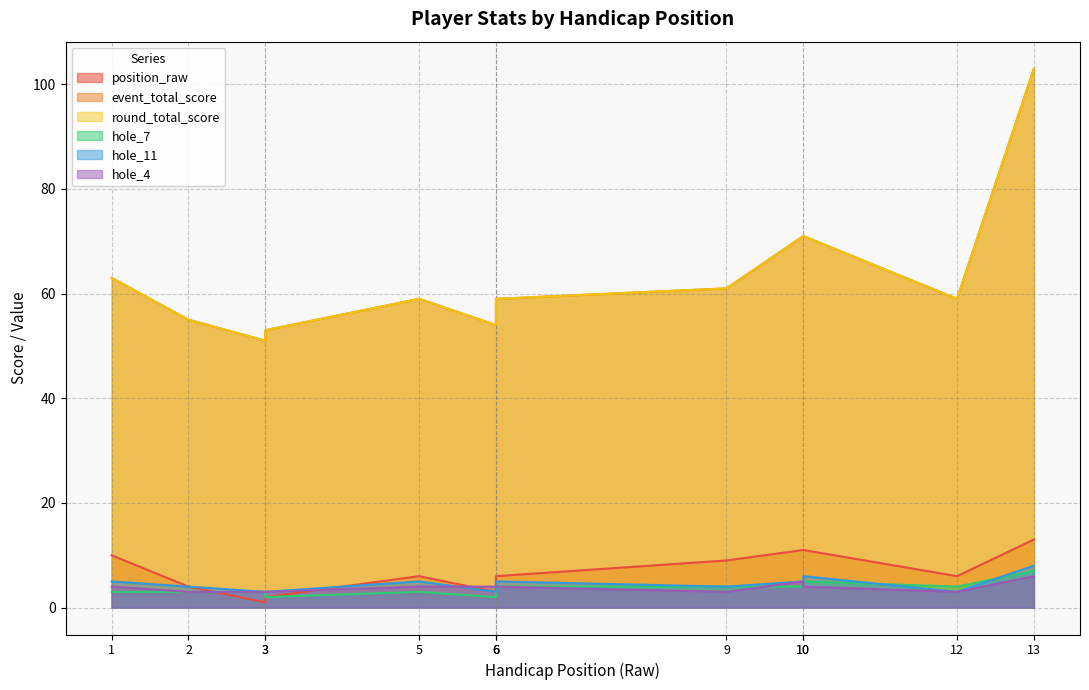

Read the hole_7 value at 2.

3